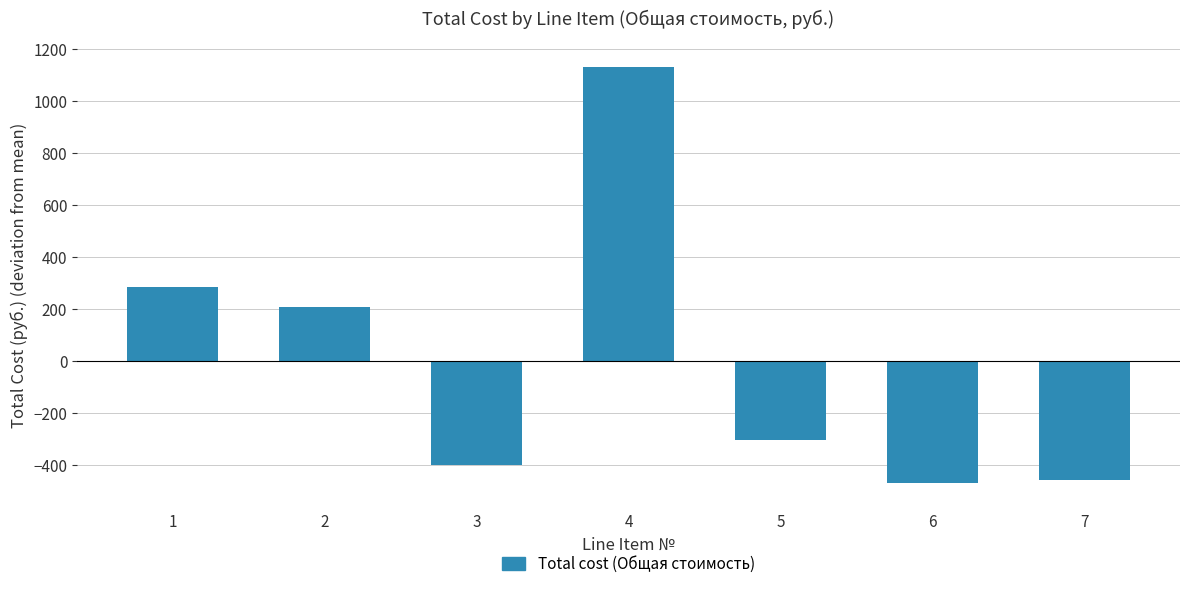

Reading left to right, list all the values displayed in this chart.

285.3	207.3	-397.7	1134.3	-302.7	-469.7	-456.7